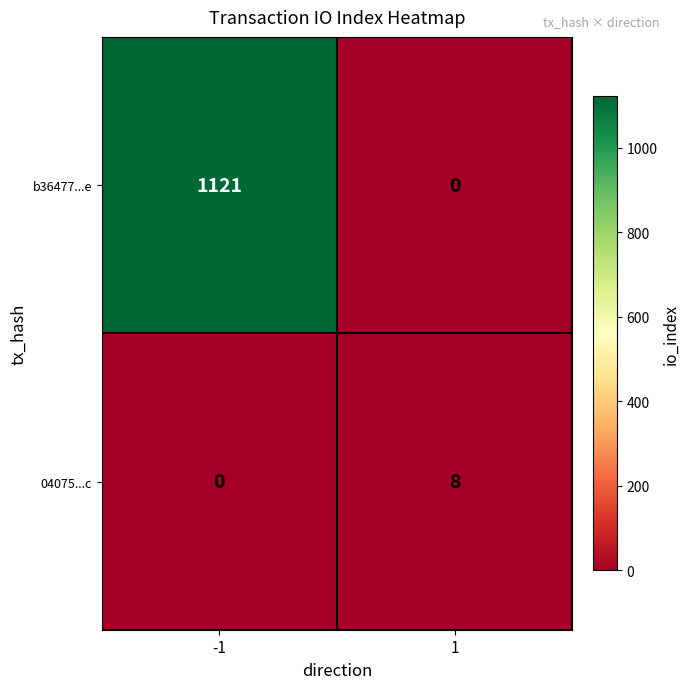

What is the sum of the b36477...e values at 1 and -1?

1121